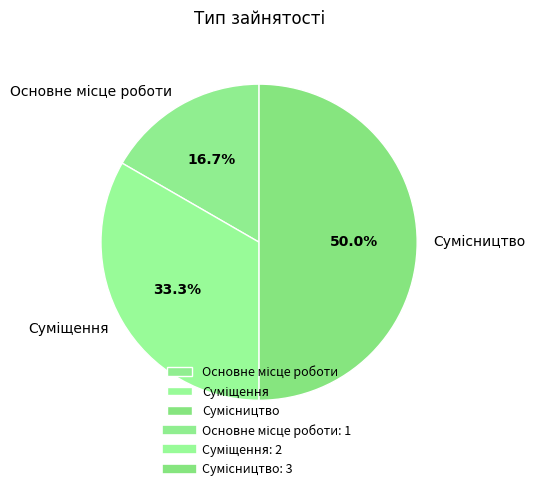

How many segments does this pie chart have?

3